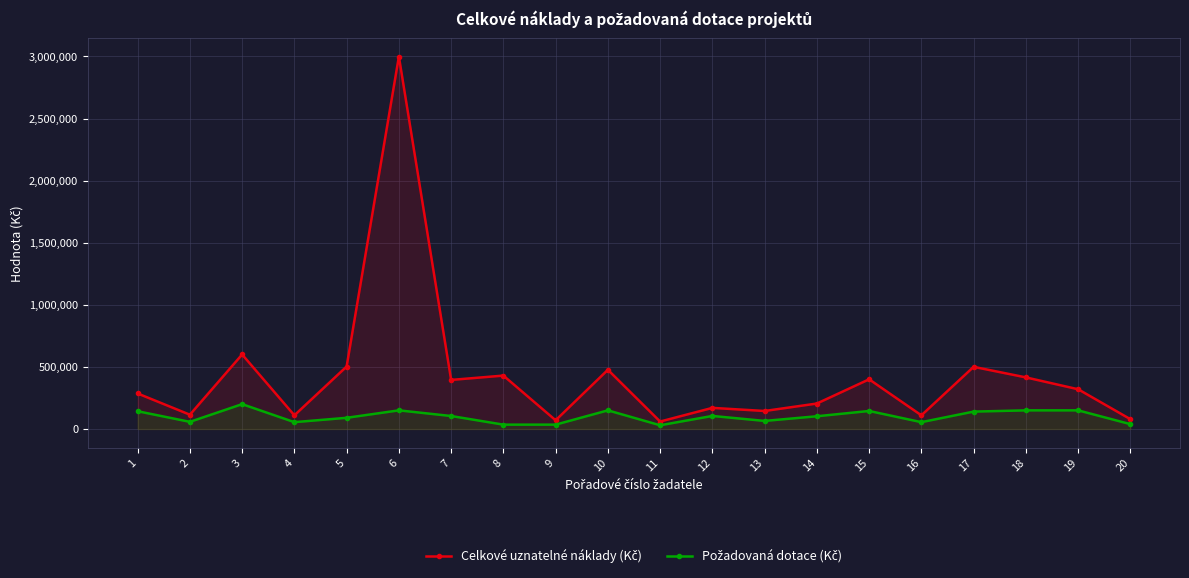

Rank the series by their average value, from lowest to highest.

Požadovaná dotace (Kč), Celkové uznatelné náklady (Kč)